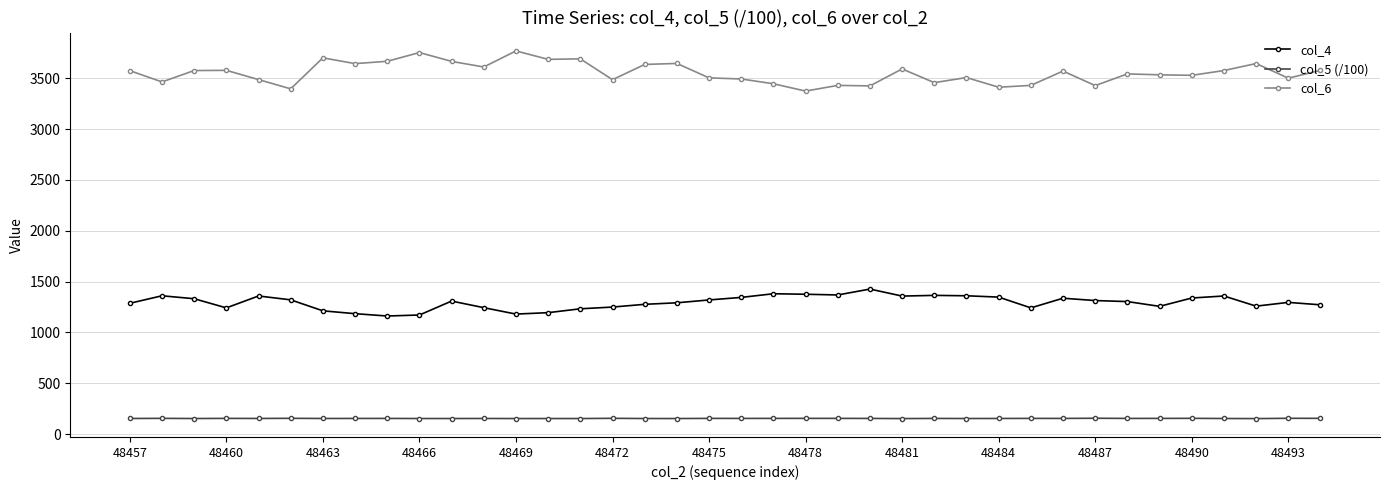

What is the minimum value for col_5 (/100)?

152.2